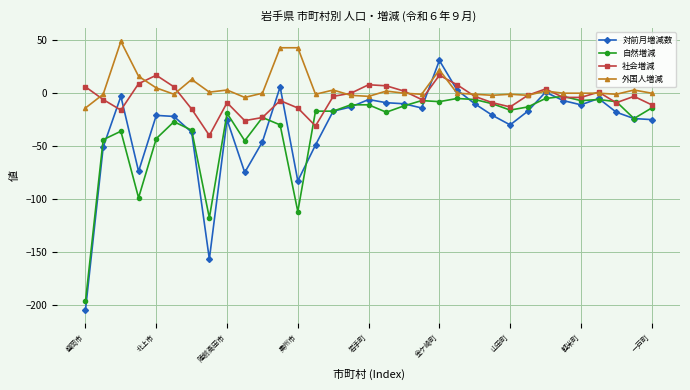

How many values in the 対前月増減数 series exceed -18?

16